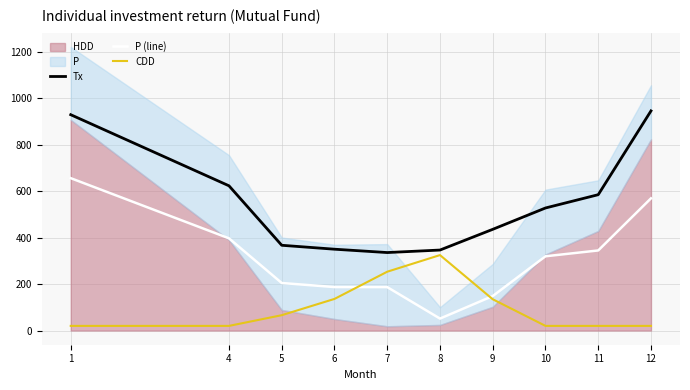

How many data points does each series have?

10